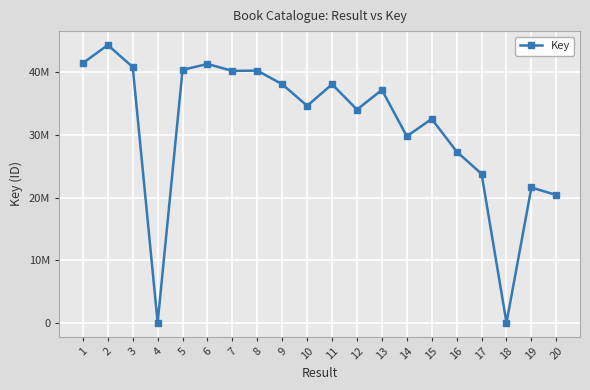

Is this an area chart (filled region under the line)?

No